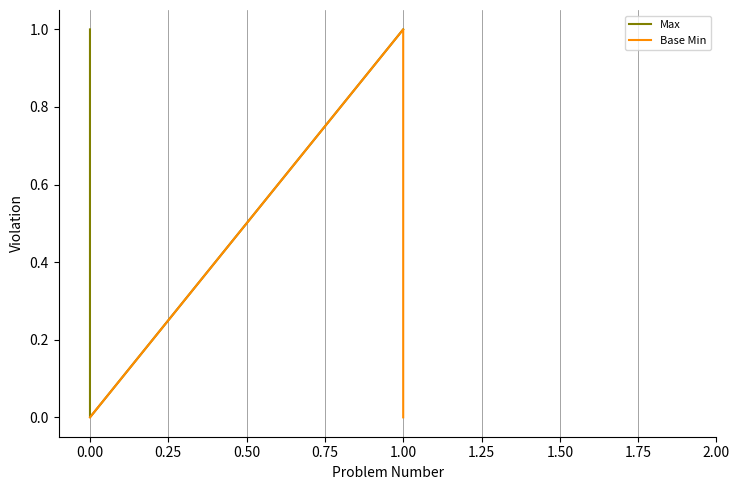

Between 0.00 and 1.00, which series saw the biggest shift?

Max